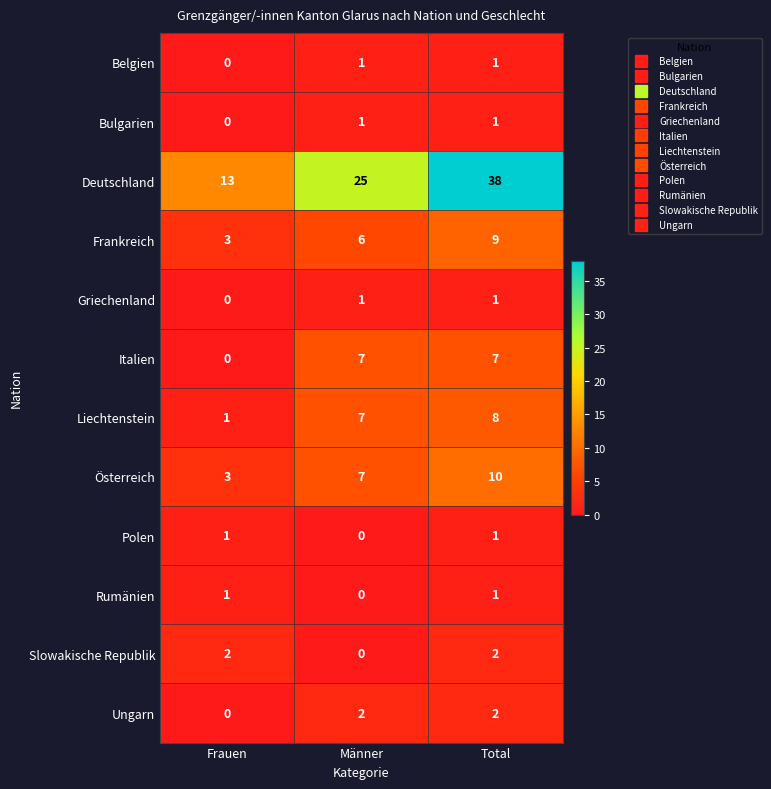

At which category is the sum across all series the highest?

Total